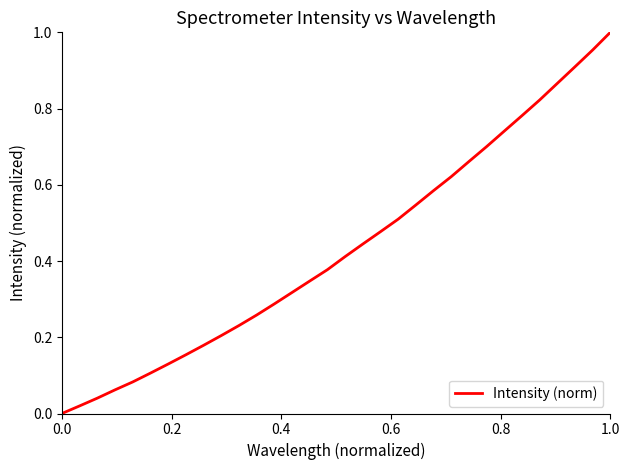

Is this an area chart (filled region under the line)?

No